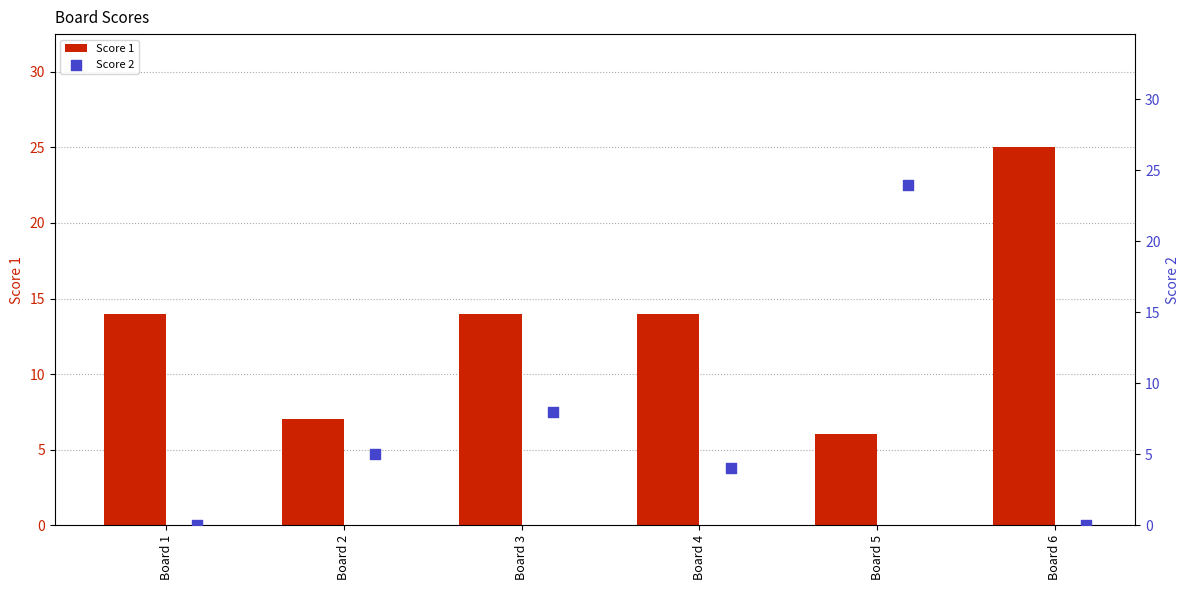

What is the lowest value of the Score 1 series?

6